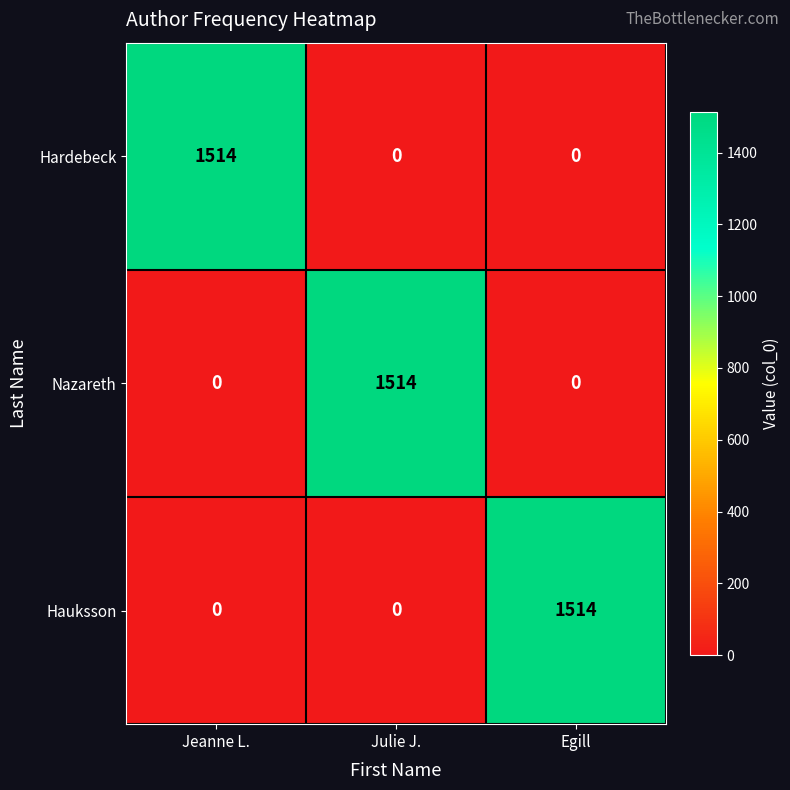

What is the greatest value displayed?

1514